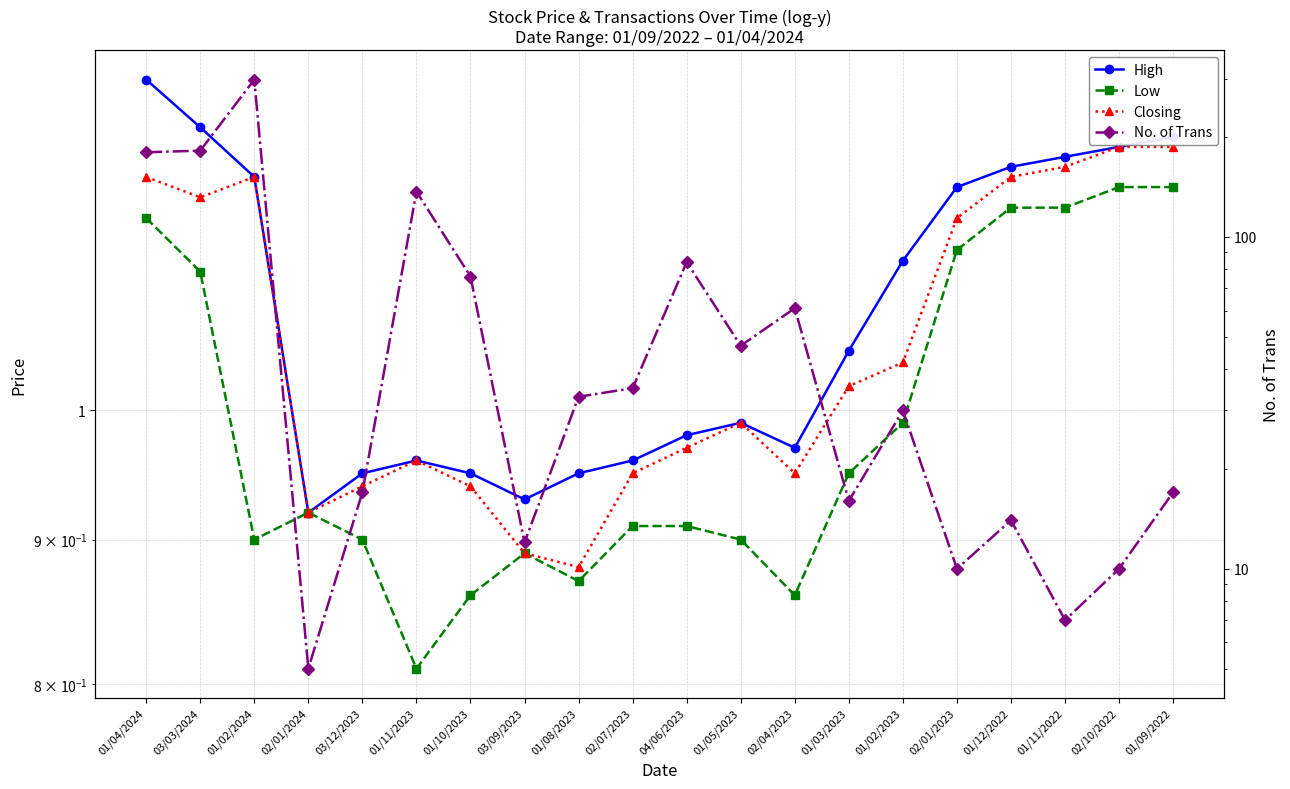

Does the chart display data point markers on the line(s)?

Yes